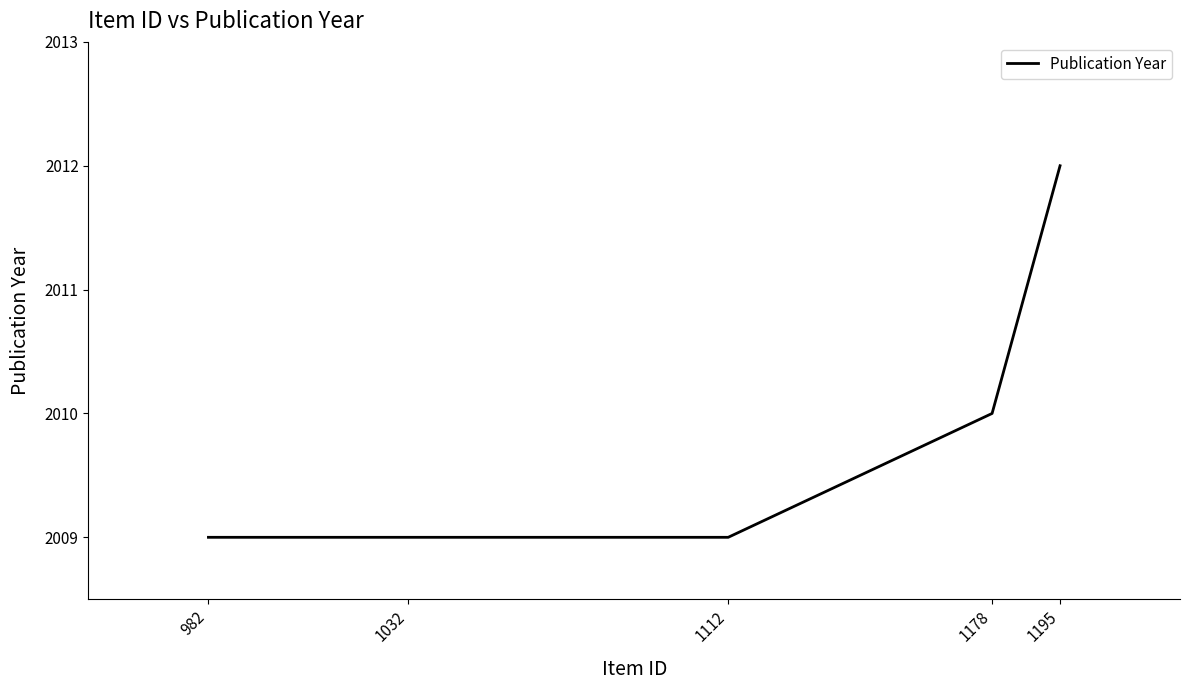

How many lines are shown in the chart?

1